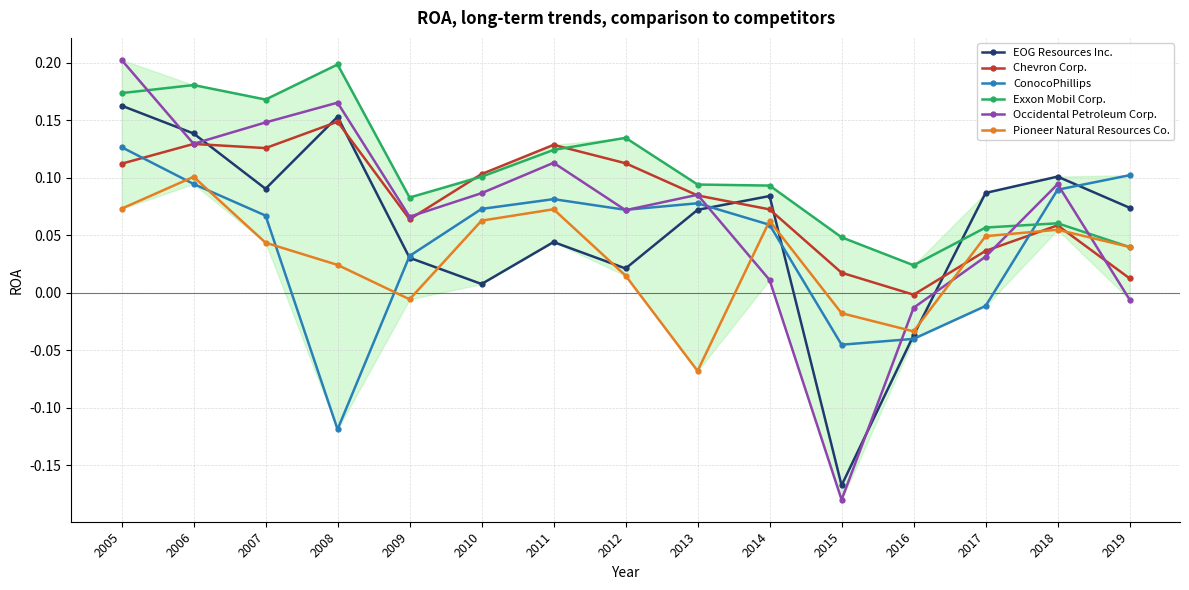

List the labels in order of EOG Resources Inc. value, smallest first.

2015, 2016, 2010, 2012, 2009, 2011, 2013, 2019, 2014, 2017, 2007, 2018, 2006, 2008, 2005